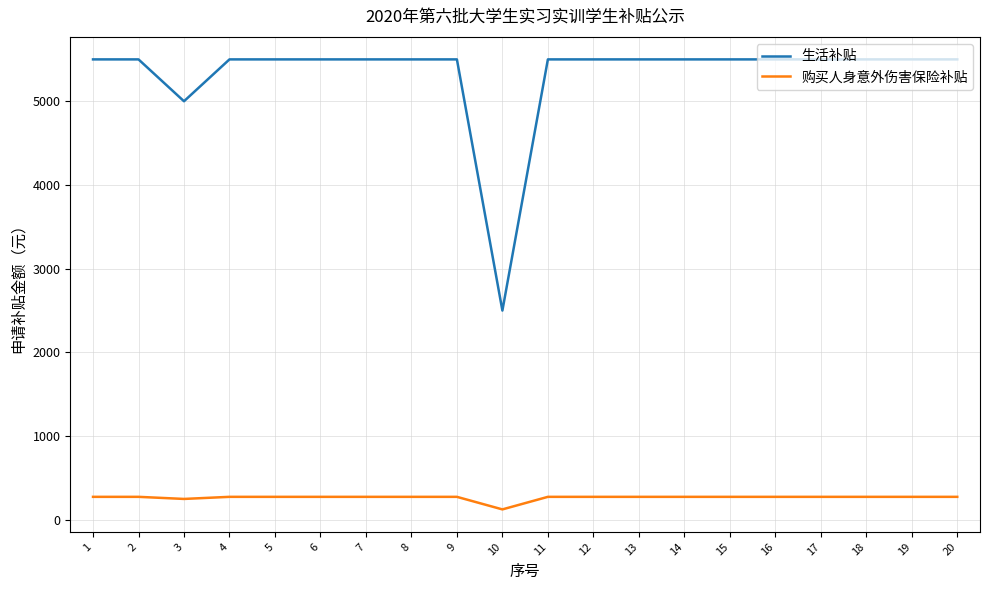

What is the greatest value displayed?

5500